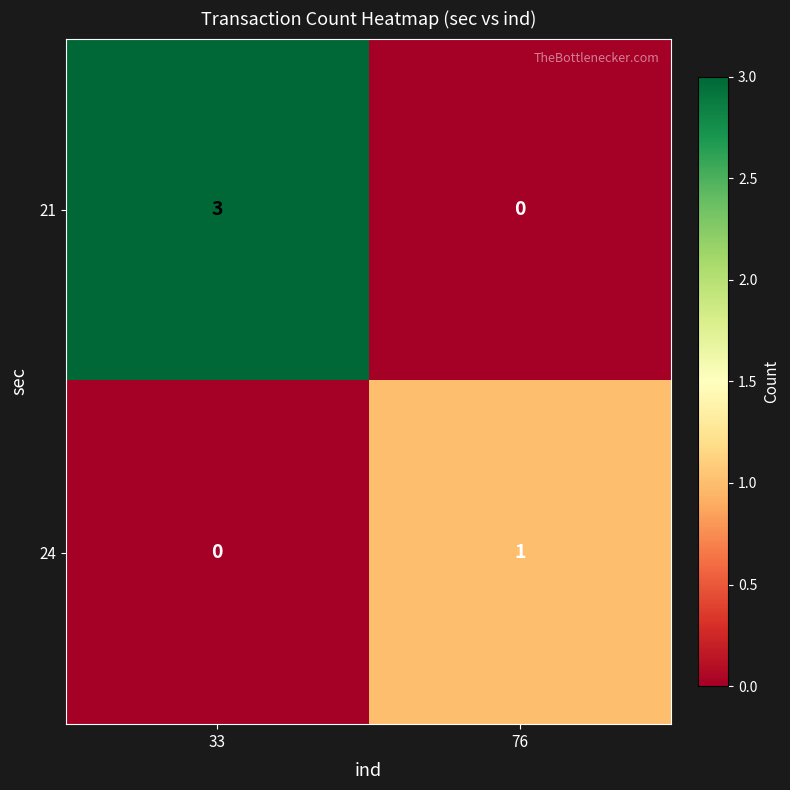

What is the difference between the maximum and minimum values in the 21 series?

3